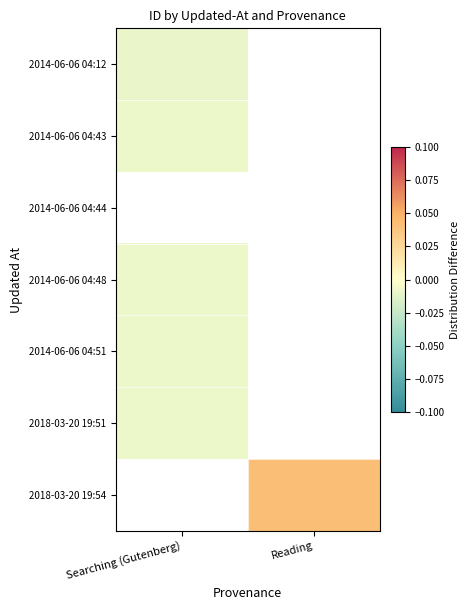

Rank the series by their average value, from lowest to highest.

2014-06-06 04:12, 2014-06-06 04:43, 2014-06-06 04:44, 2014-06-06 04:48, 2014-06-06 04:51, 2018-03-20 19:51, 2018-03-20 19:54